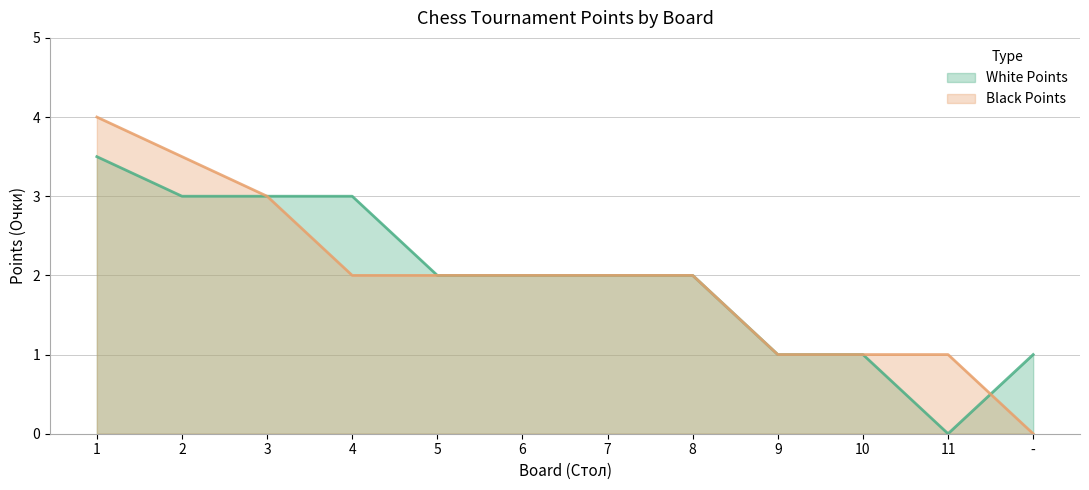

Which has a higher value, 1 or 10?

1